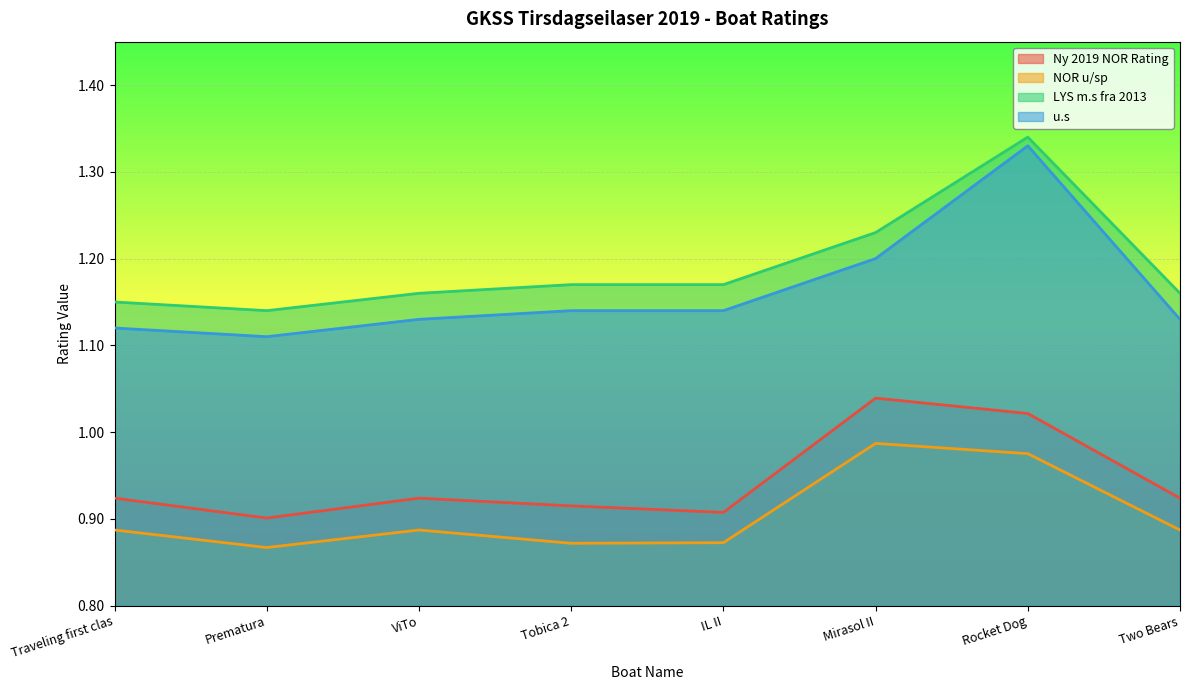

What is the highest value of the Ny 2019 NOR Rating series?

1.0